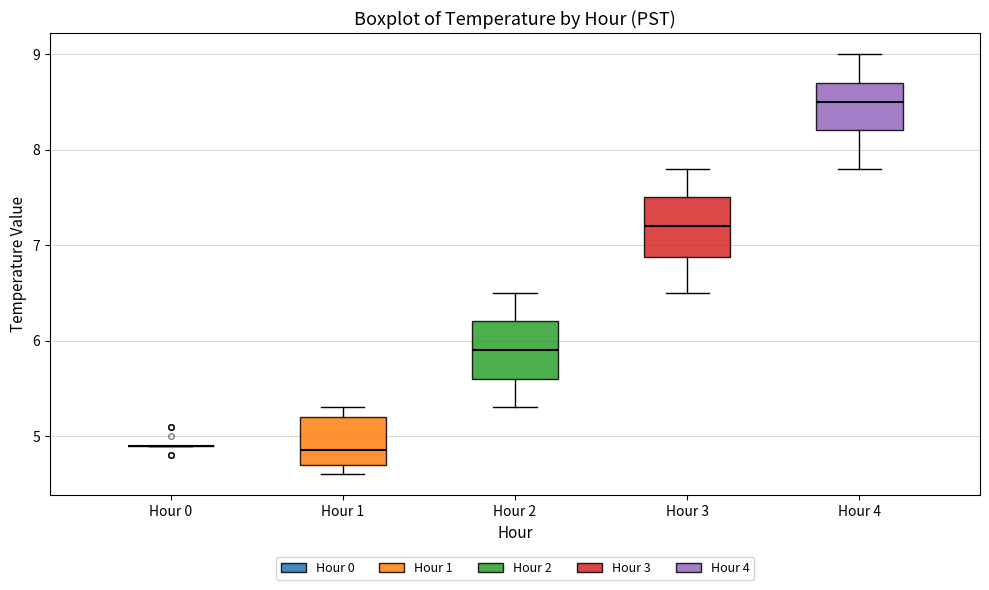

Where is the upper edge of the box for Hour 1 on the y-axis? The values are not printed on the chart, so give them approximately, as read against the axis.

5.2